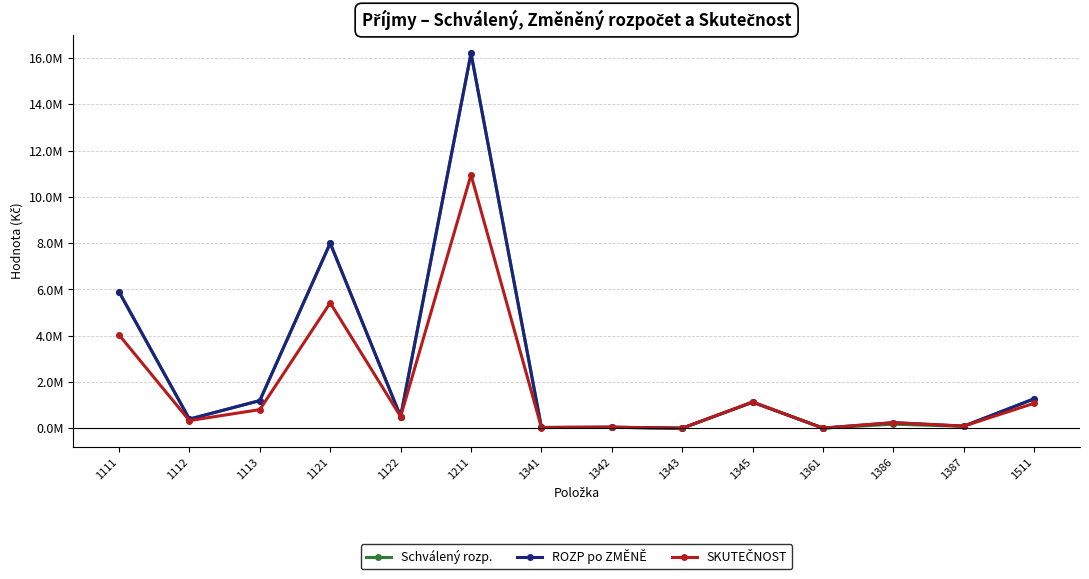

How many intersections are there between SKUTEČNOST and ROZP po ZMĚNĚ?

4